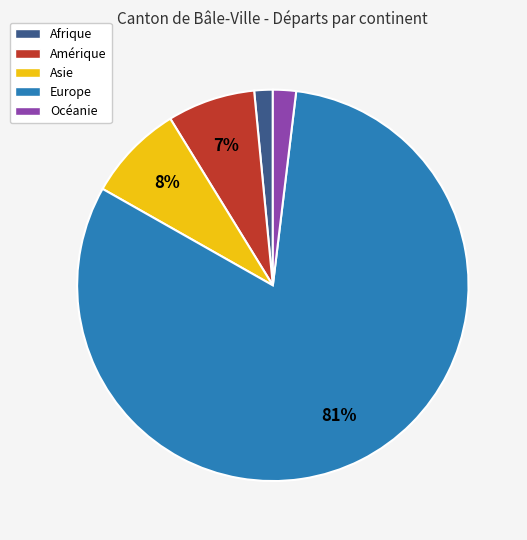

To the nearest percent, what portion does Afrique represent?

2%